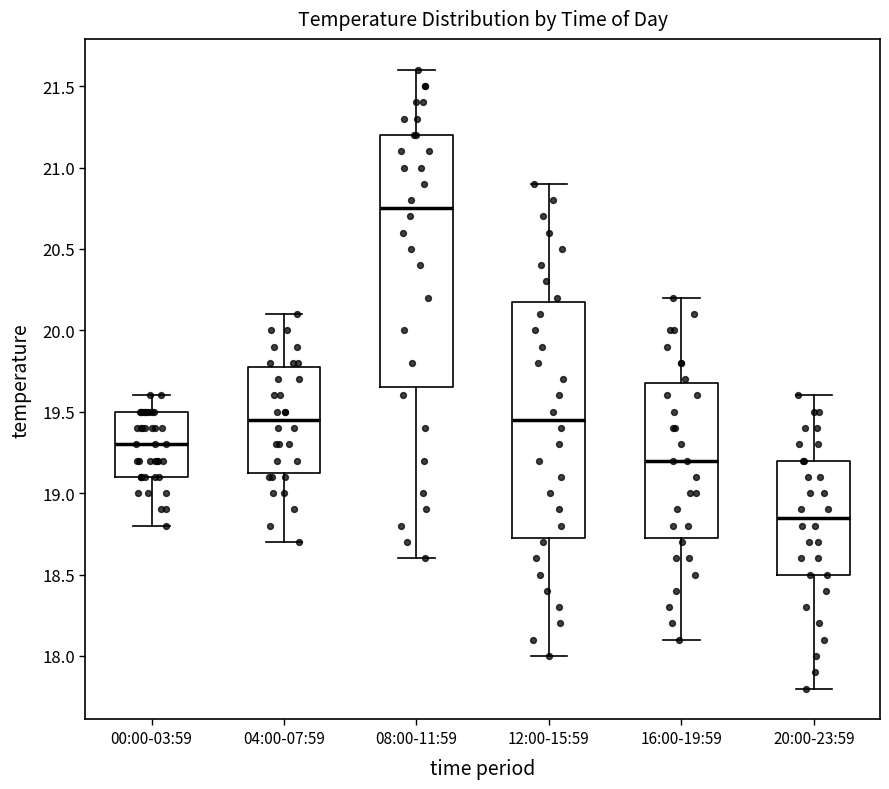

Reading left to right, transcribe this box plot: for each box, give where its median line is, the range the box spans, and where its two whiskers end, as read against the y-axis. The values are not printed on the chart, so give them approximately, as read against the axis.

00:00-03:59: median 19.30, box 19.10 to 19.50, whiskers 18.80 to 19.60
04:00-07:59: median 19.45, box 19.15 to 19.80, whiskers 18.70 to 20.10
08:00-11:59: median 20.75, box 19.65 to 21.20, whiskers 18.60 to 21.60
12:00-15:59: median 19.45, box 18.75 to 20.20, whiskers 18.00 to 20.90
16:00-19:59: median 19.20, box 18.75 to 19.70, whiskers 18.10 to 20.20
20:00-23:59: median 18.85, box 18.50 to 19.20, whiskers 17.80 to 19.60